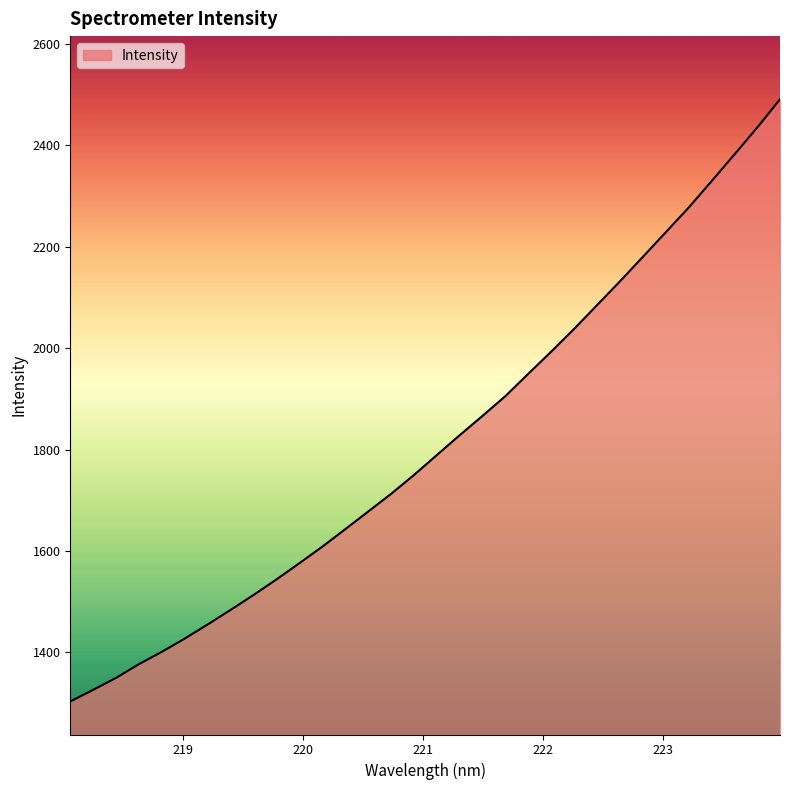

What is the difference between the maximum and minimum values?

1188.0